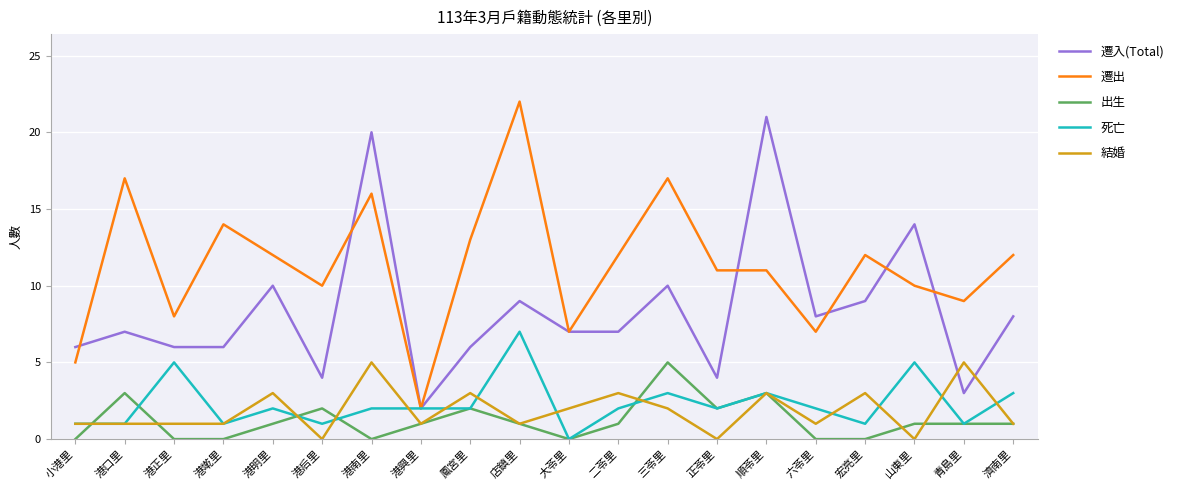

Reading left to right, list all the values displayed in this chart.

遷入(Total): 小港里=6	港口里=7	港正里=6	港墘里=6	港明里=10	港后里=4	港南里=20	港興里=2	鳳宮里=6	店鎮里=9	大苓里=7	二苓里=7	三苓里=10	正苓里=4	順苓里=21	六苓里=8	宏亮里=9	山東里=14	青島里=3	濟南里=8
遷出: 小港里=5	港口里=17	港正里=8	港墘里=14	港明里=12	港后里=10	港南里=16	港興里=2	鳳宮里=13	店鎮里=22	大苓里=7	二苓里=12	三苓里=17	正苓里=11	順苓里=11	六苓里=7	宏亮里=12	山東里=10	青島里=9	濟南里=12
出生: 小港里=0	港口里=3	港正里=0	港墘里=0	港明里=1	港后里=2	港南里=0	港興里=1	鳳宮里=2	店鎮里=1	大苓里=0	二苓里=1	三苓里=5	正苓里=2	順苓里=3	六苓里=0	宏亮里=0	山東里=1	青島里=1	濟南里=1
死亡: 小港里=1	港口里=1	港正里=5	港墘里=1	港明里=2	港后里=1	港南里=2	港興里=2	鳳宮里=2	店鎮里=7	大苓里=0	二苓里=2	三苓里=3	正苓里=2	順苓里=3	六苓里=2	宏亮里=1	山東里=5	青島里=1	濟南里=3
結婚: 小港里=1	港口里=1	港正里=1	港墘里=1	港明里=3	港后里=0	港南里=5	港興里=1	鳳宮里=3	店鎮里=1	大苓里=2	二苓里=3	三苓里=2	正苓里=0	順苓里=3	六苓里=1	宏亮里=3	山東里=0	青島里=5	濟南里=1